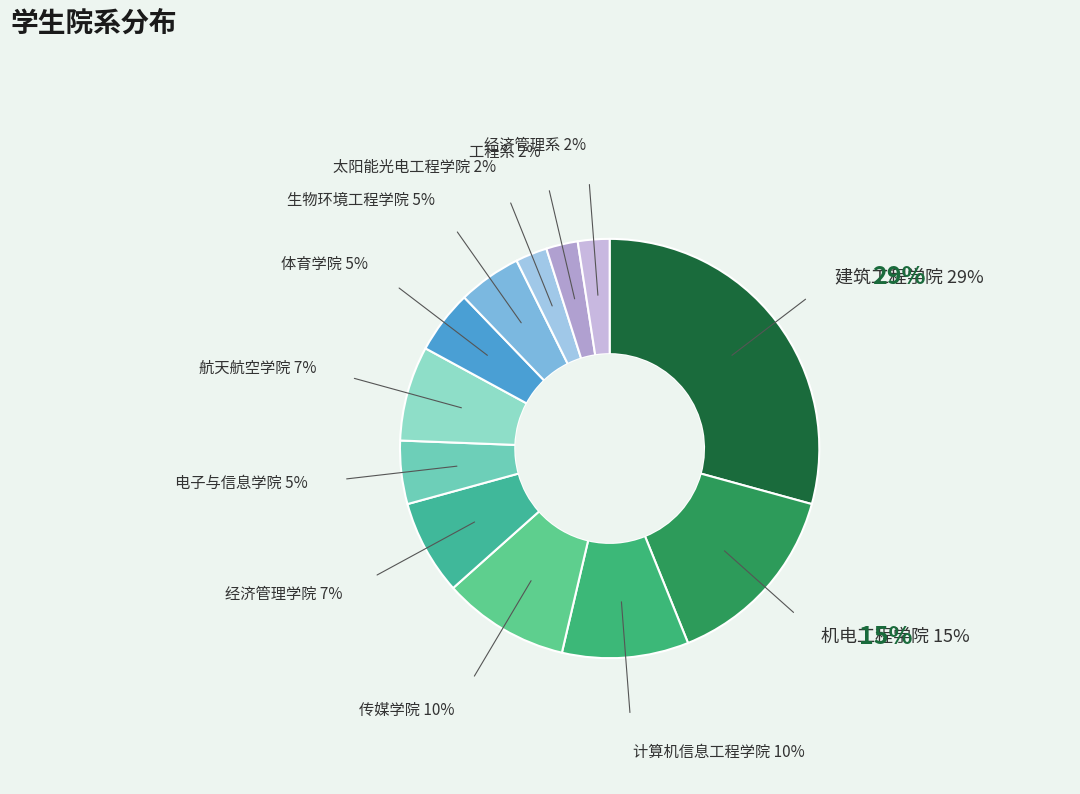

To the nearest percent, what percentage of the pie is 机电工程学院?

15%